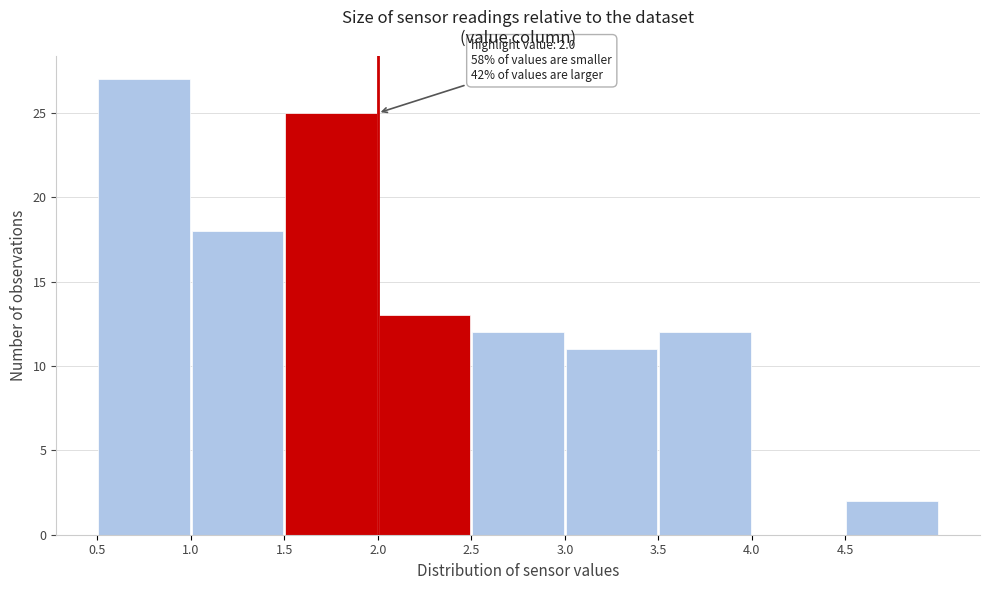

Over which range of the x-axis is the bar tallest?

0.5 to 1.0